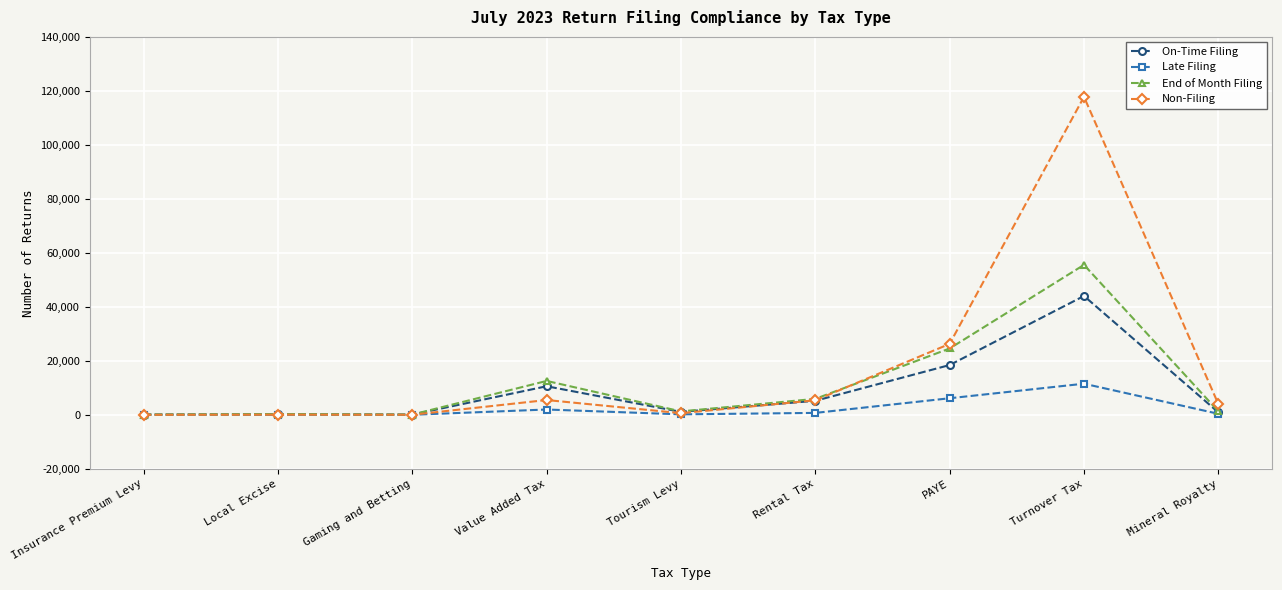

Rank the series by their maximum value, from highest to lowest.

Non-Filing, End of Month Filing, On-Time Filing, Late Filing